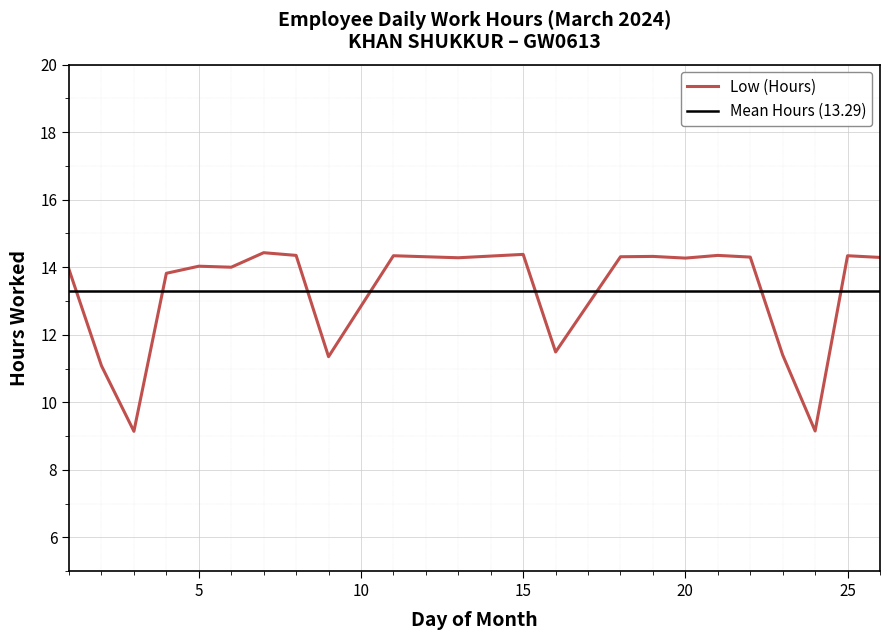

Does the chart display data point markers on the line(s)?

No